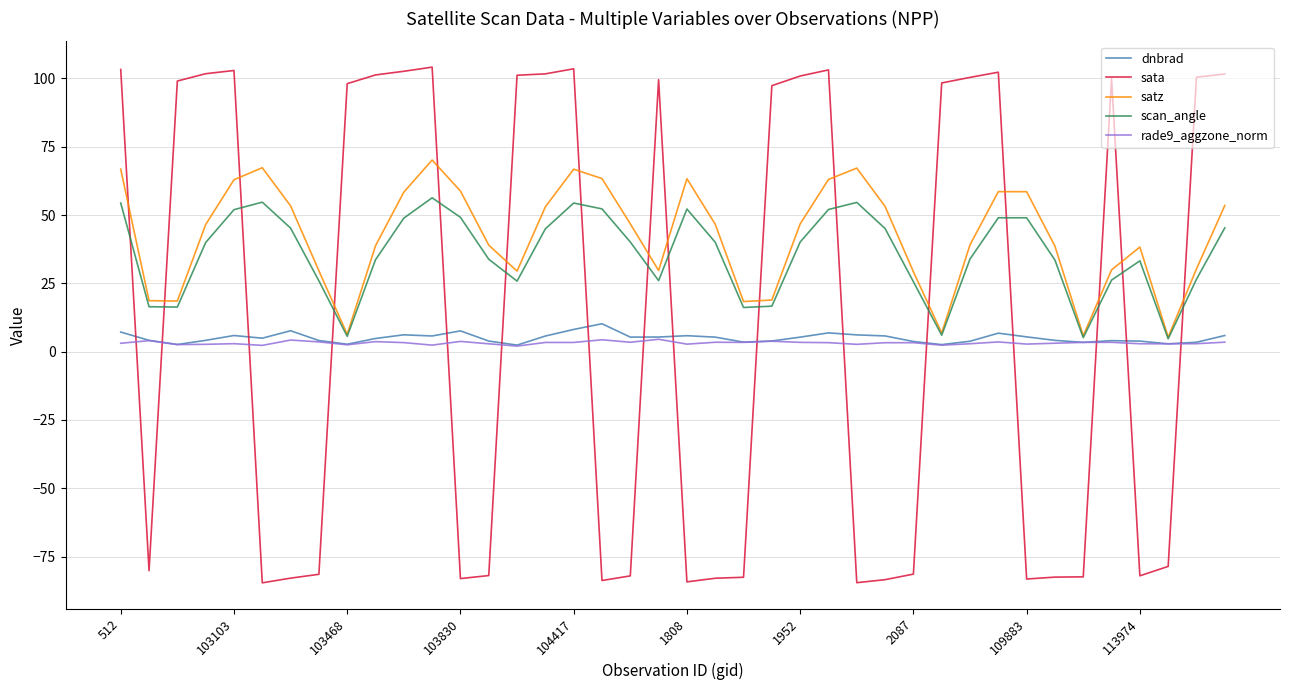

Which series has the largest range (max minus min)?

sata